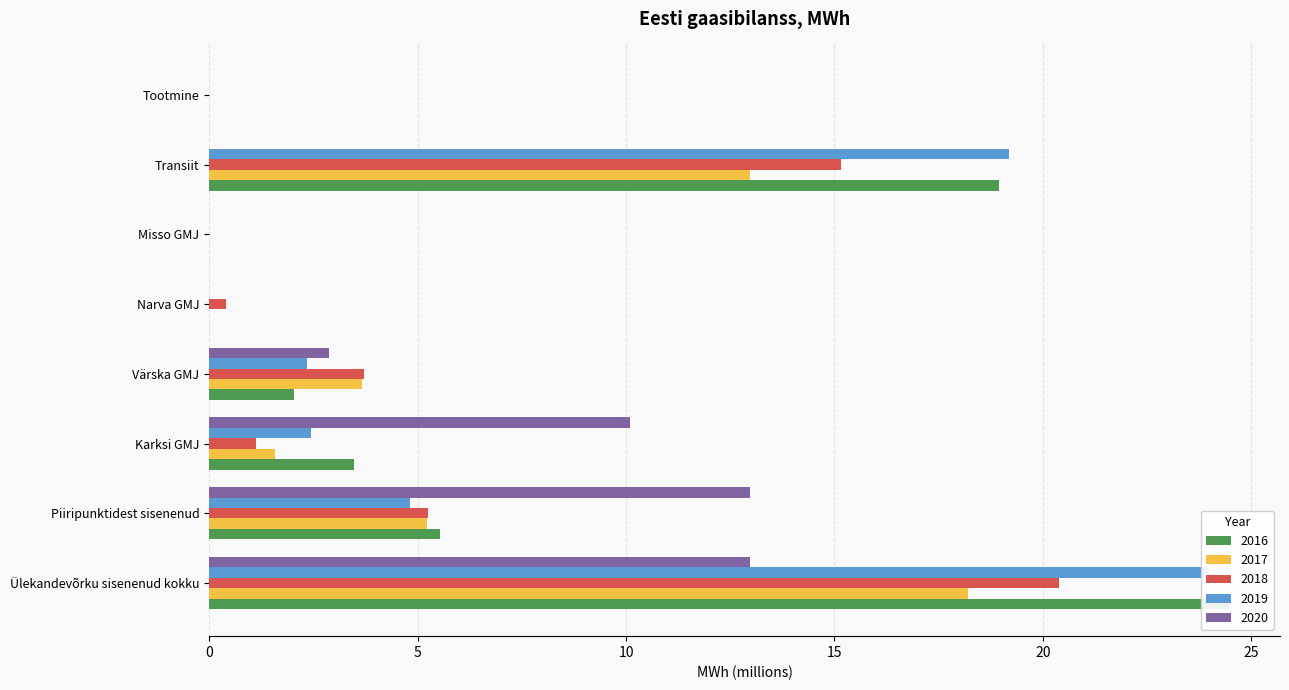

Is the value of 2019 at Narva GMJ greater than the value of 2018 at Karksi GMJ?

No